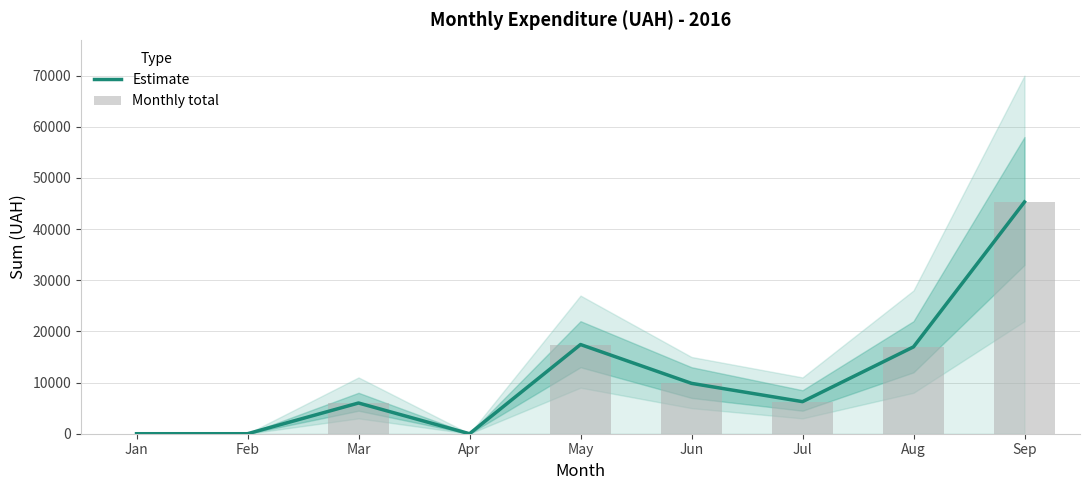

The value of Estimate at Aug is 11848.1. True or false?

False